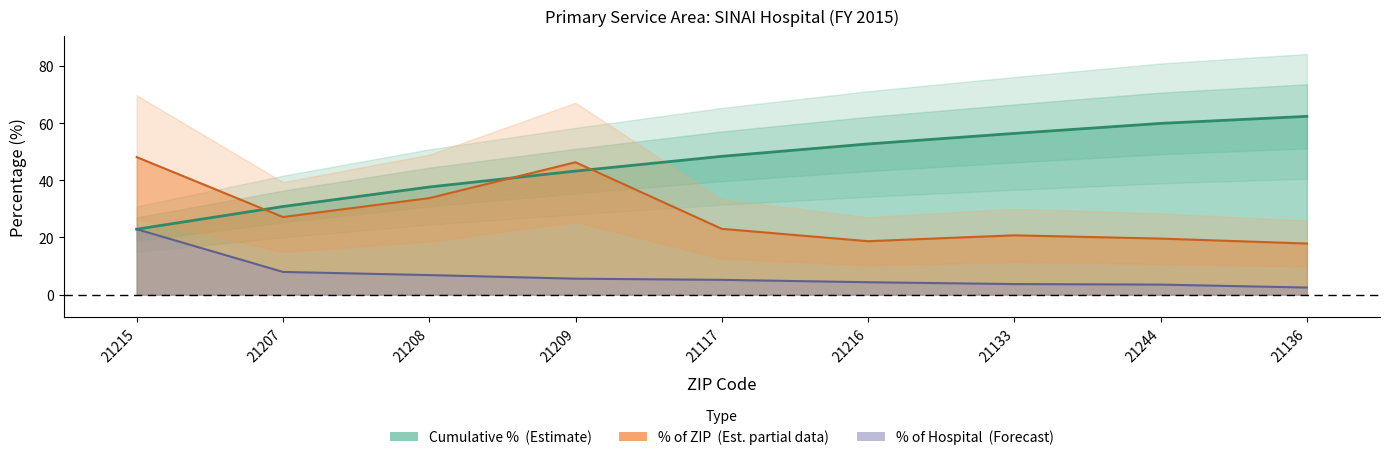

What is the sum of all TOTAL values?

62.4